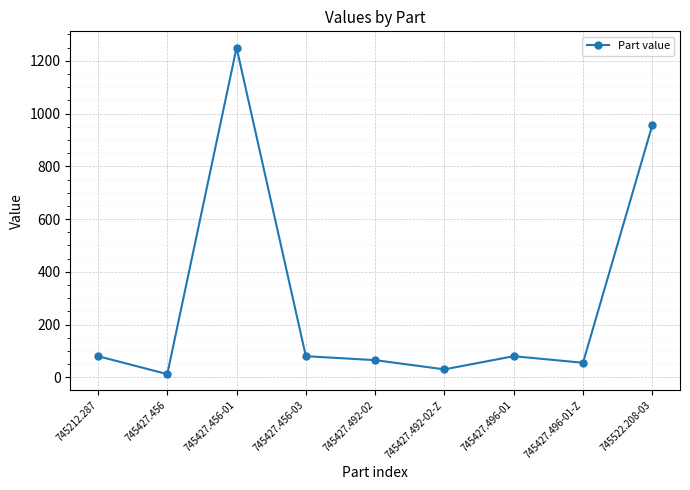

What is the ratio of the value at 745427.456-03 to the value at 745427.456-01?

0.1